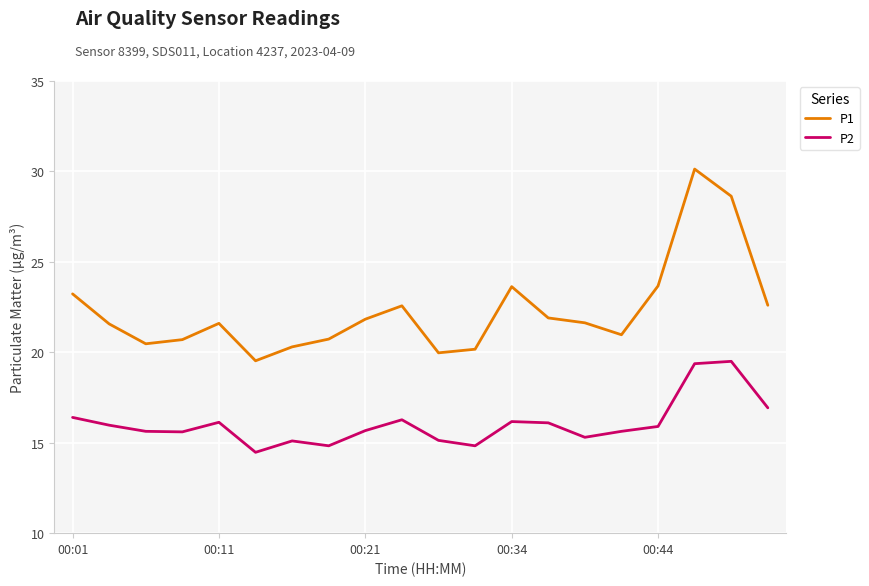

True or false: P2 and P1 intersect in this chart.

False